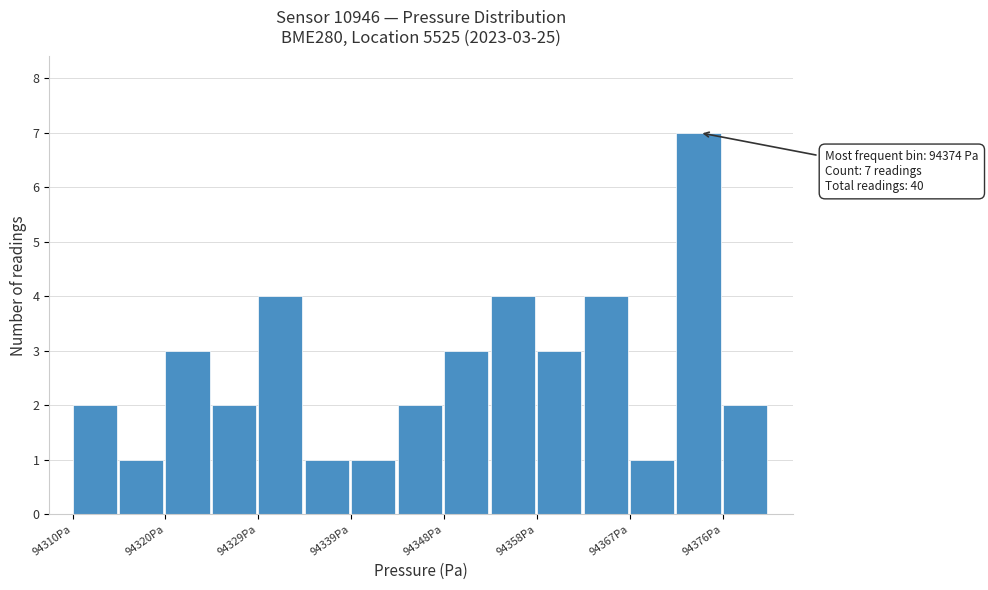

Which range on the x-axis has the tallest bar?

94372 to 94376